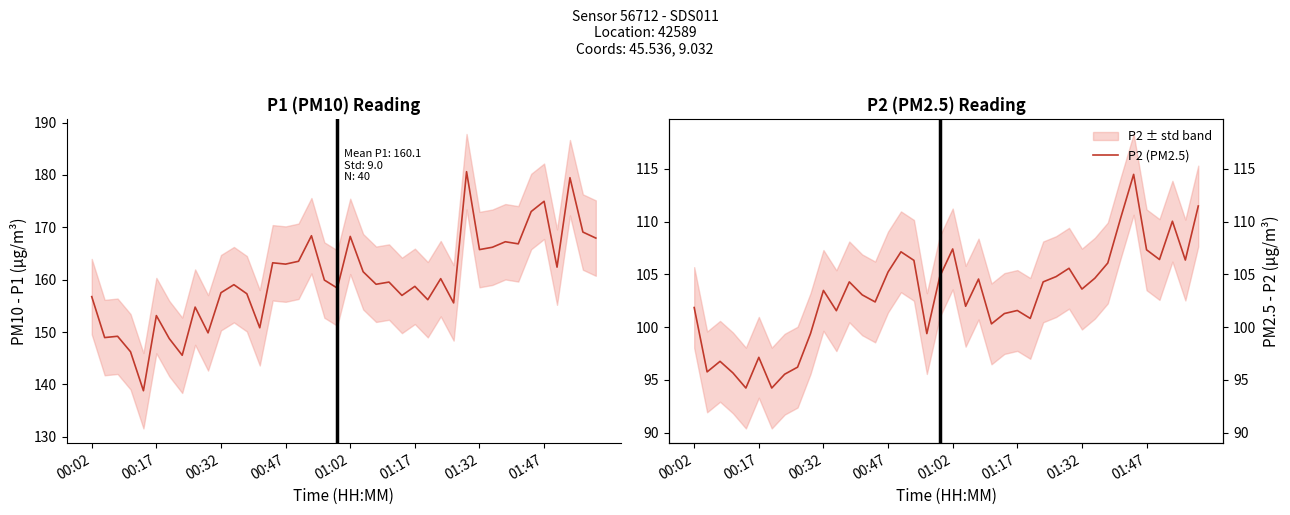

How many distinct data groups are displayed?

2